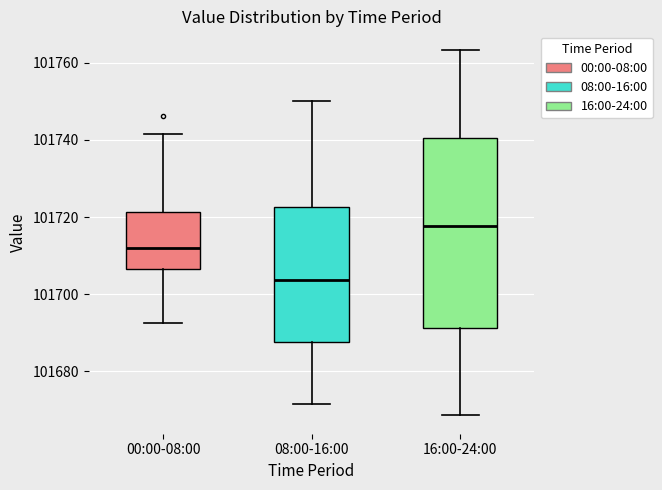

Where does the upper whisker of the box for 00:00-08:00 end on the y-axis? The values are not printed on the chart, so give them approximately, as read against the axis.

101742